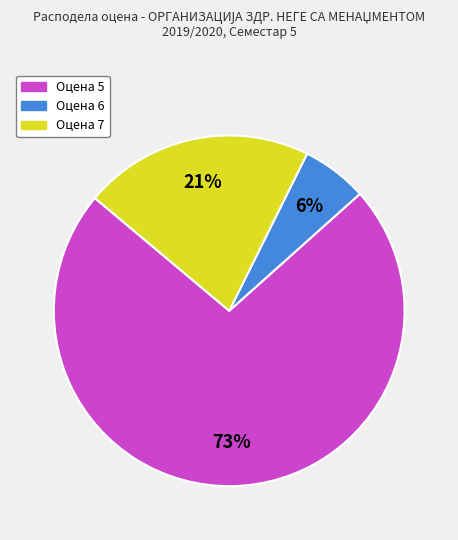

To the nearest percent, what is the difference between the largest and smallest slice percentages?

67%